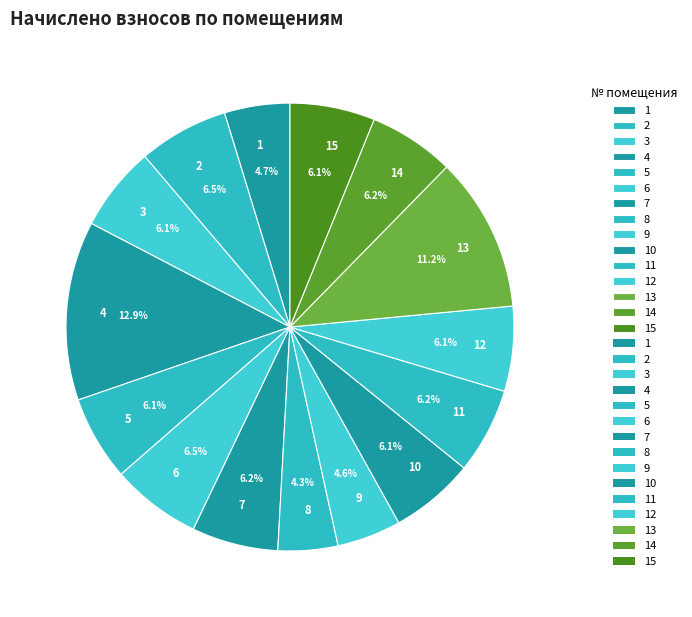

What percentage is NOT represented by 11?

93.8%